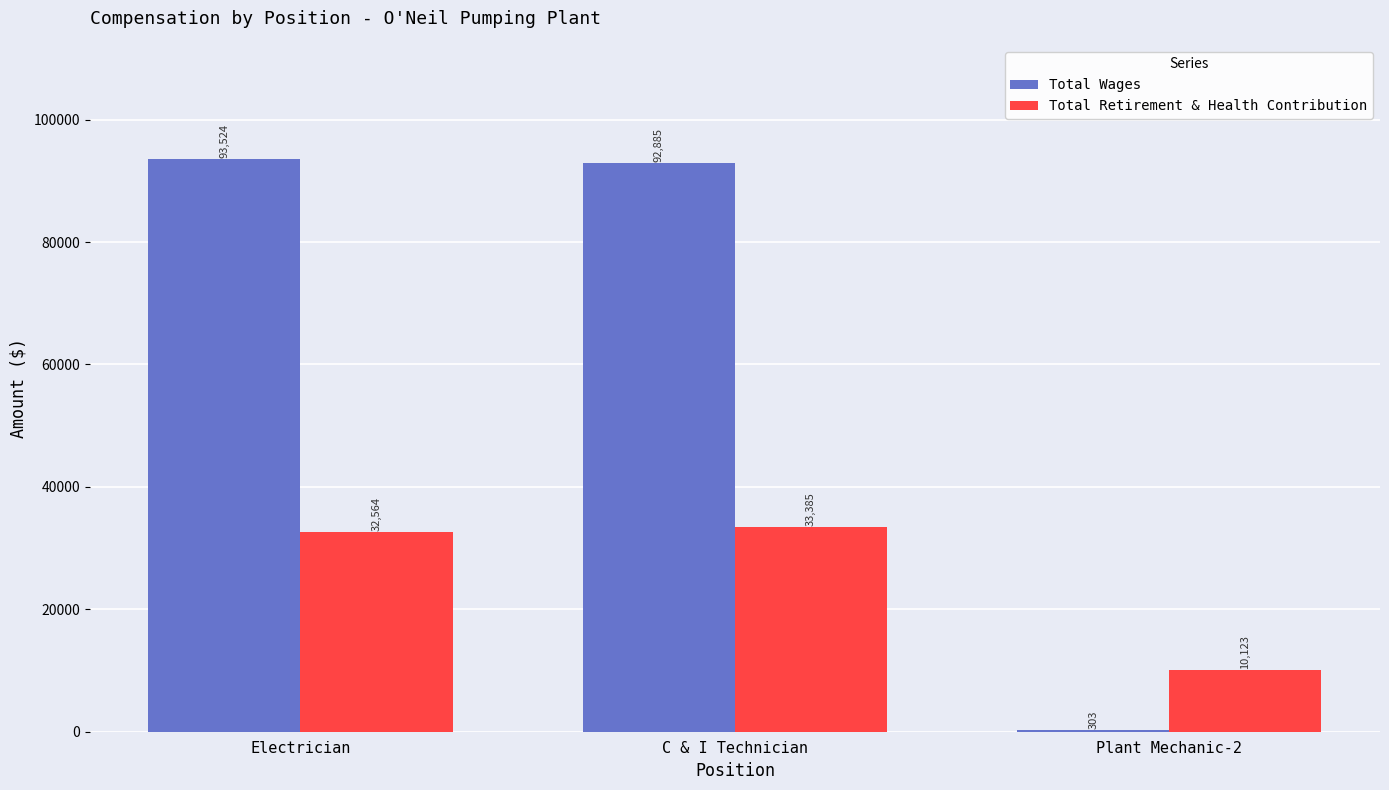

The value of Total Retirement & Health Contribution at C & I Technician is 33385. True or false?

True